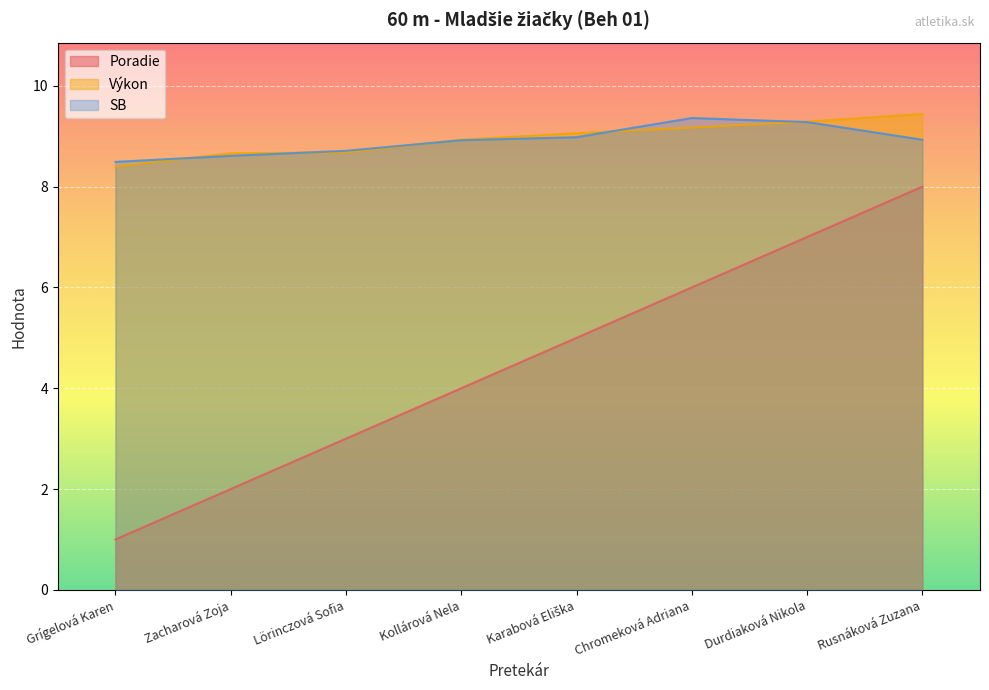

Which series changed the most between Kollárová Nela and Chromeková Adriana?

Poradie